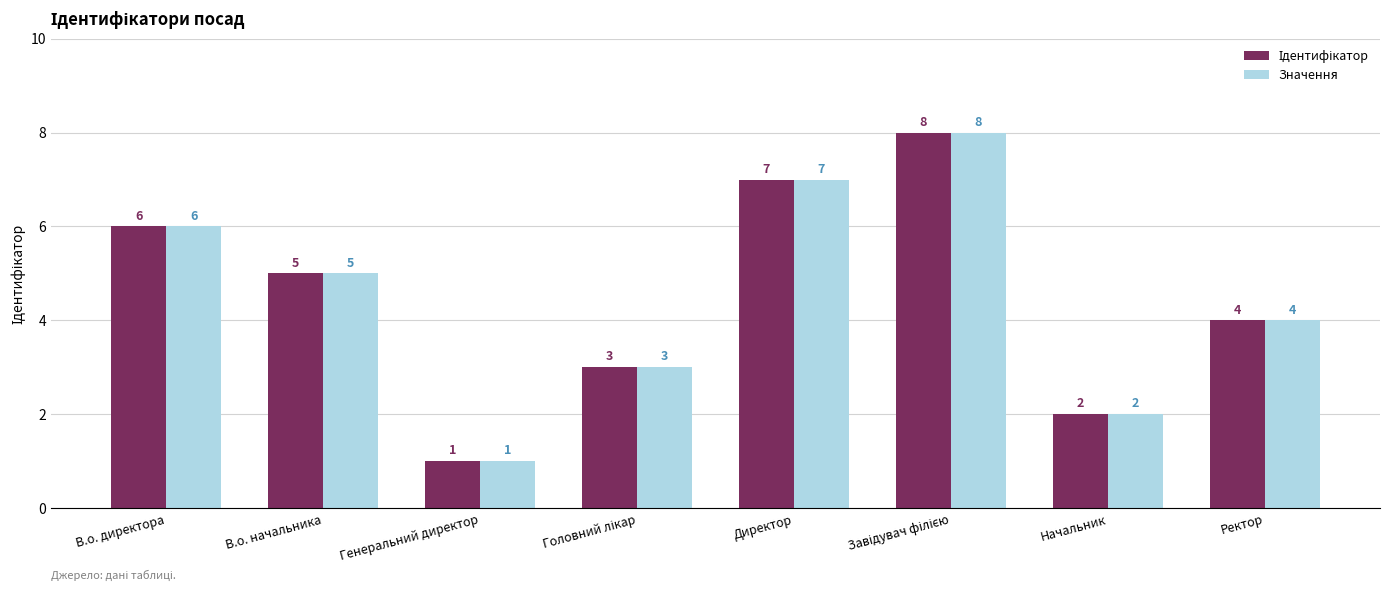

What is the maximum value for Значення?

8